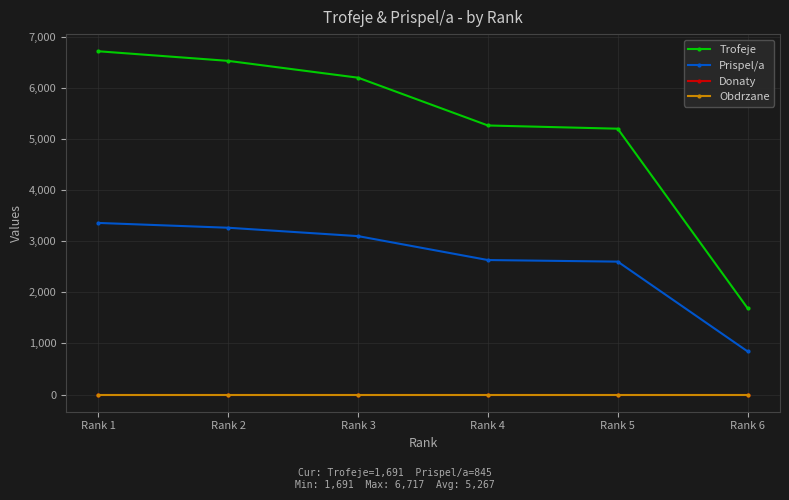

Does the chart have visible grid lines?

Yes